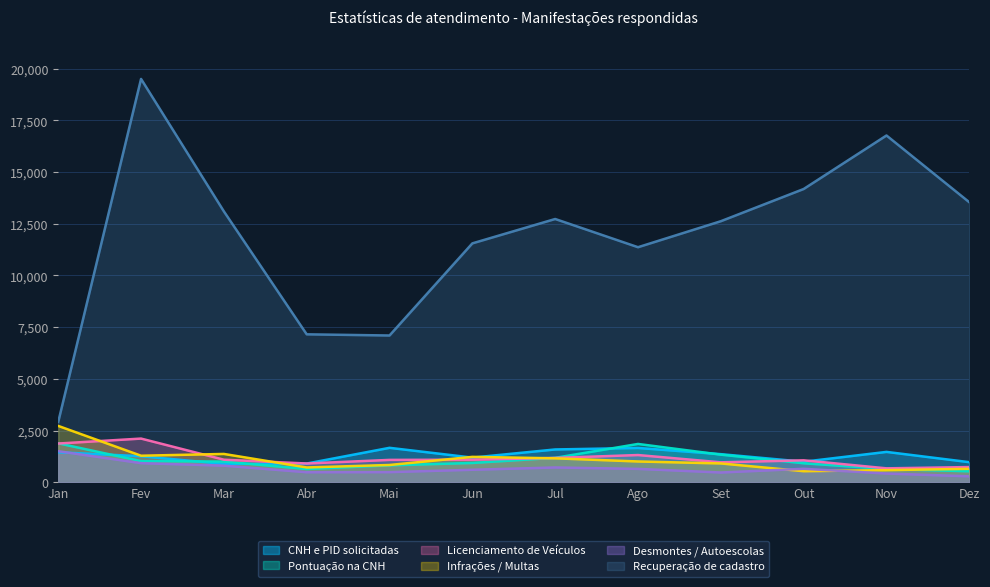

What position from the left is Ago?

8